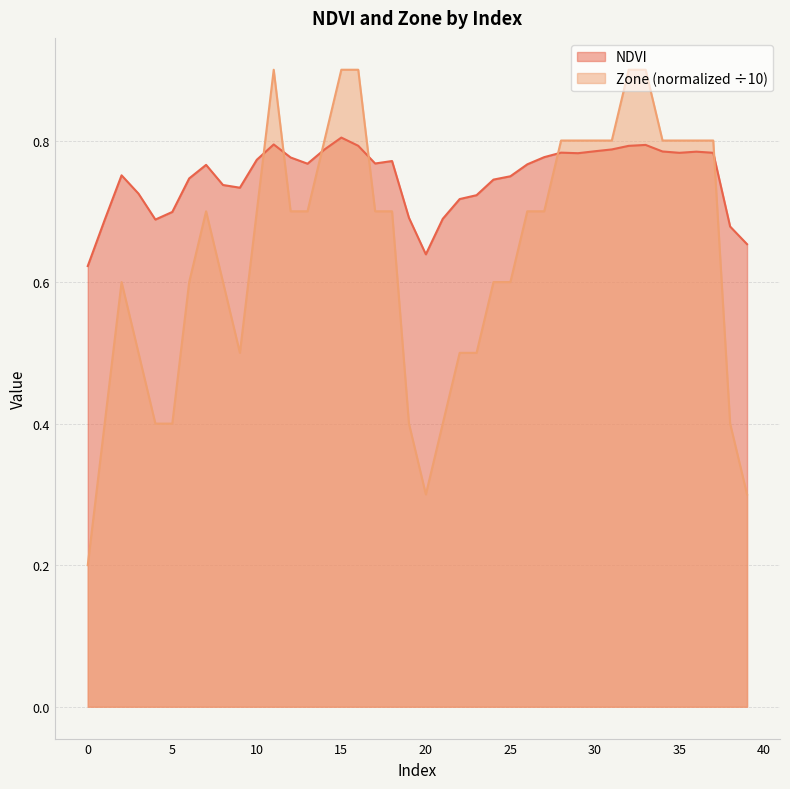

Does the chart have visible grid lines?

Yes